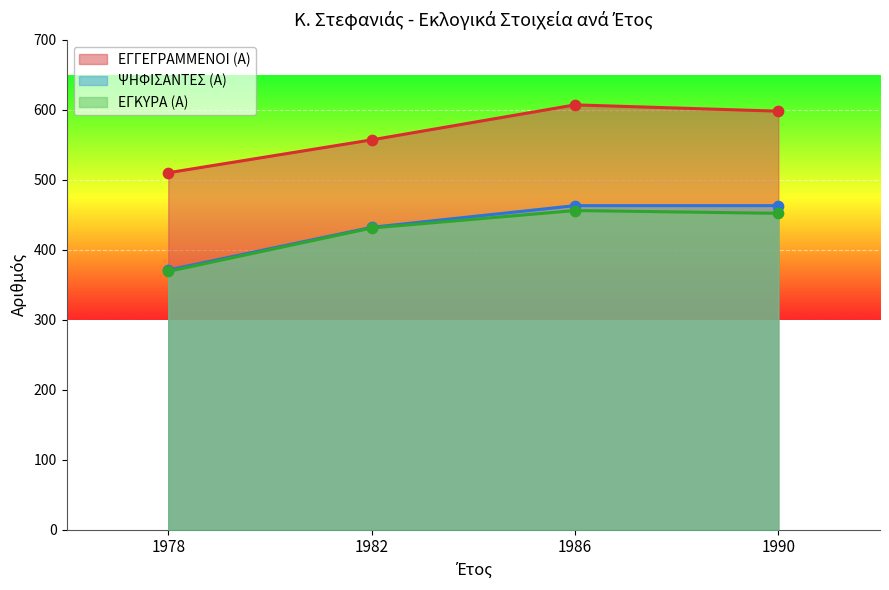

What are all the series names shown in the legend?

ΕΓΓΕΓΡΑΜΜΕΝΟΙ (Α), ΨΗΦΙΣΑΝΤΕΣ (Α), ΕΓΚΥΡΑ (Α)